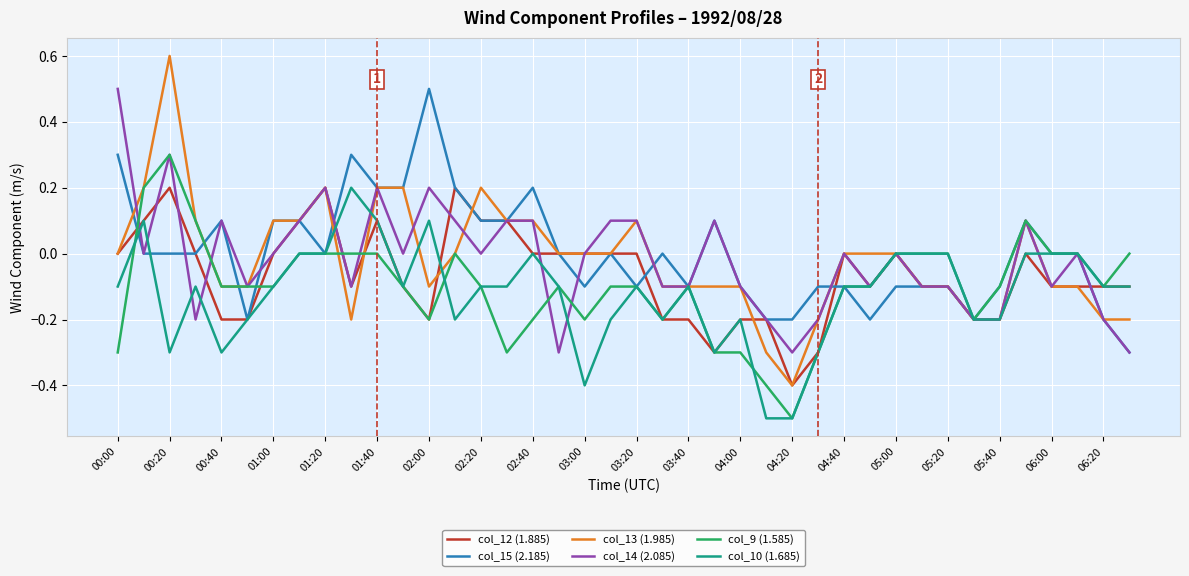

Does the chart have visible grid lines?

Yes